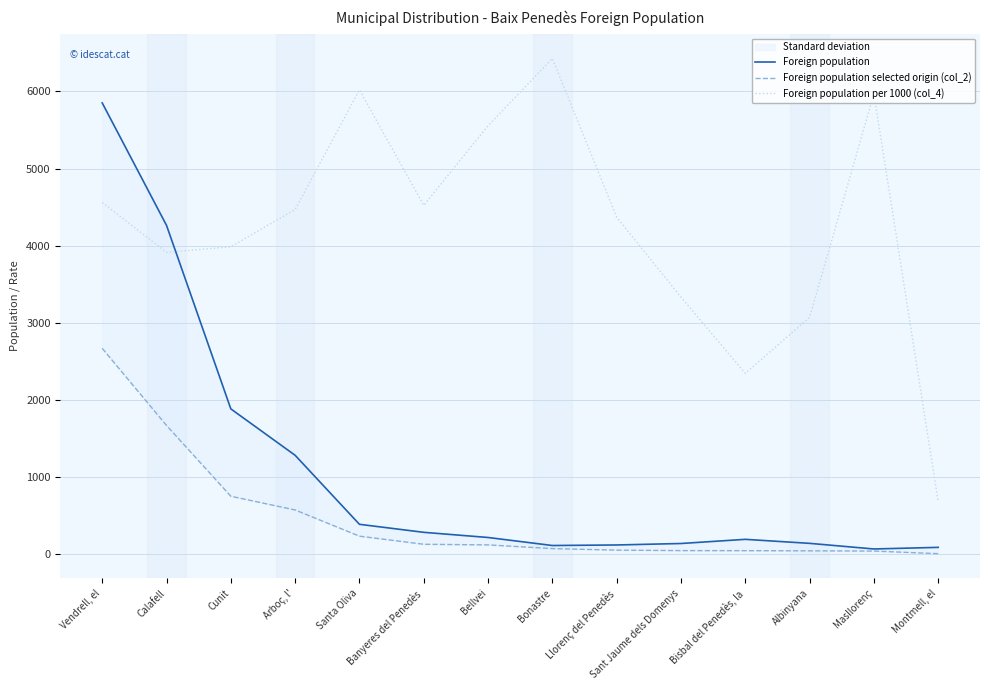

How many values in the Foreign population series exceed 216?

6